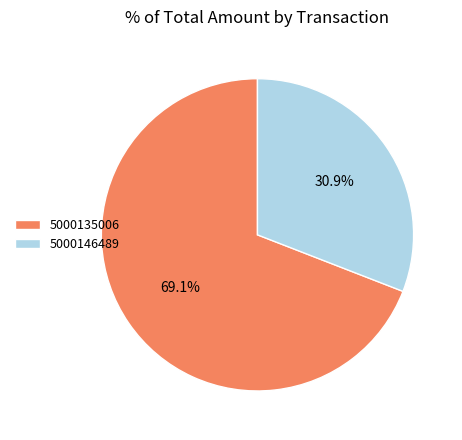

What percentage is the 5000135006 slice, to the nearest percent?

69%